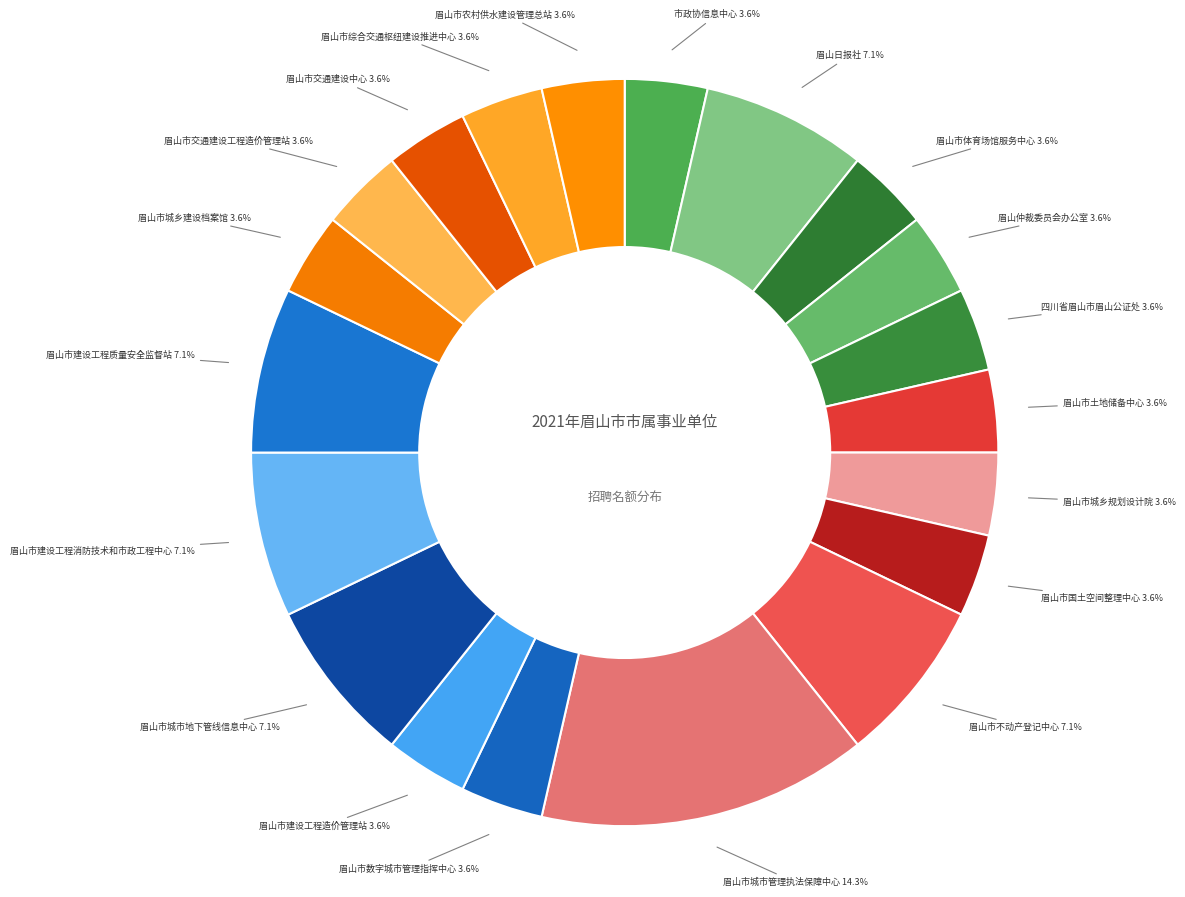

How many segments does this pie chart have?

20